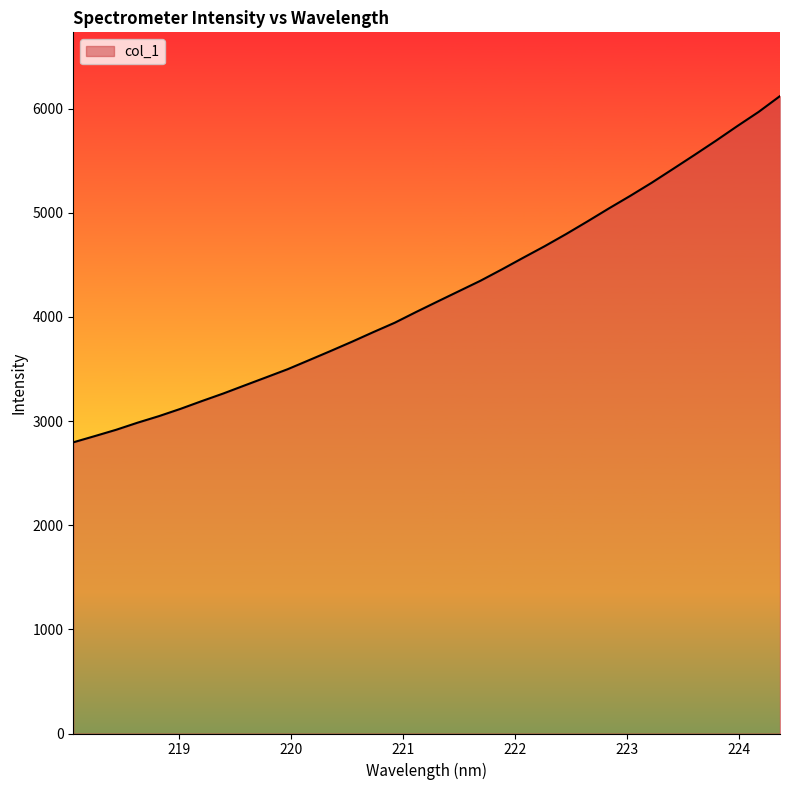

What is the minimum value shown in the chart?

2795.6